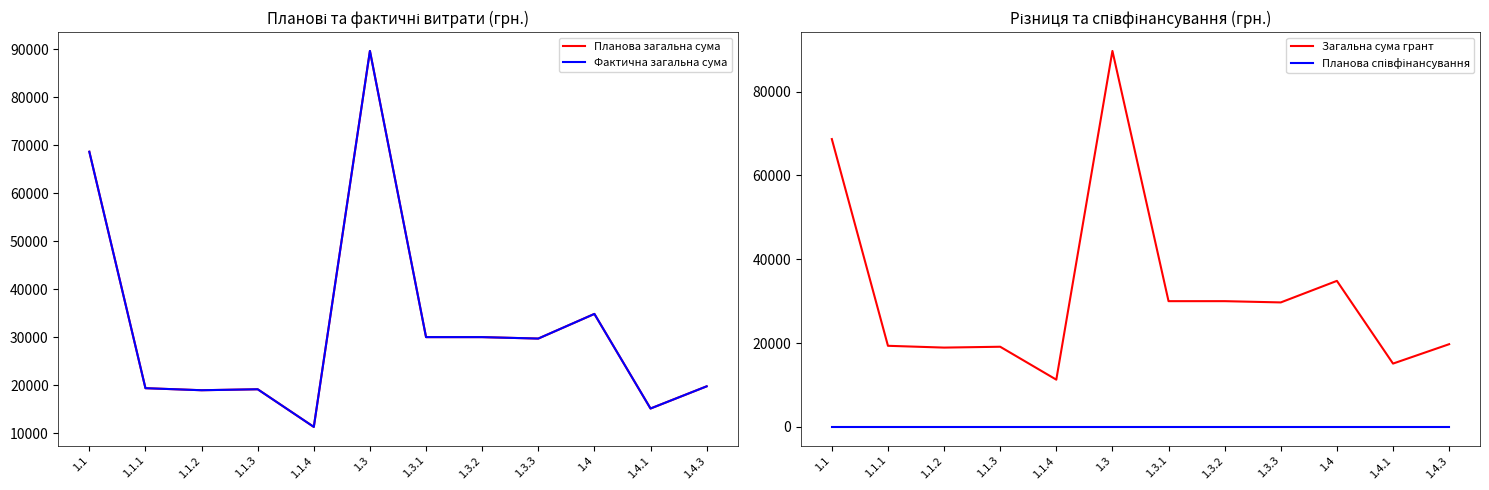

Is the value of Фактична загальна сума at 1.1.2 greater than the value of Планова загальна сума at 1.3.3?

No